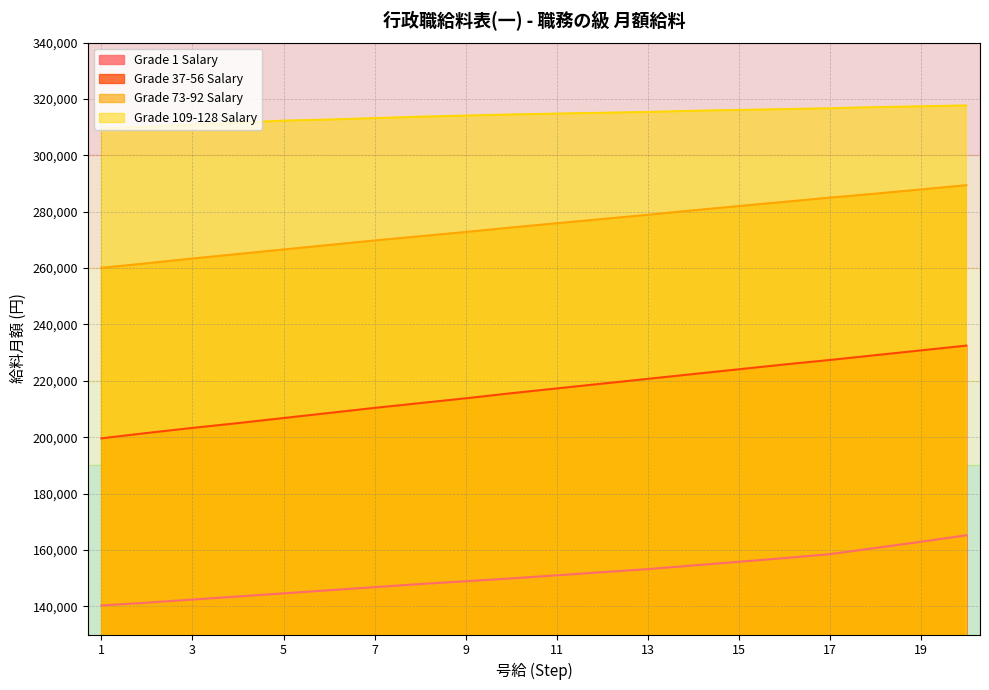

Rank the series by their average value, from highest to lowest.

Grade 109-128 Salary, Grade 73-92 Salary, Grade 37-56 Salary, Grade 1 Salary